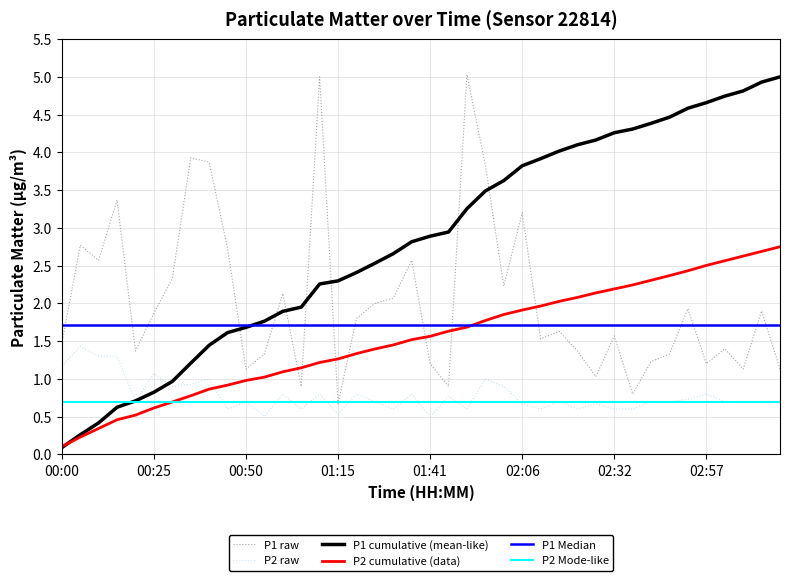

At which label does P1 cumulative (mean-like) reach its minimum?

00:00